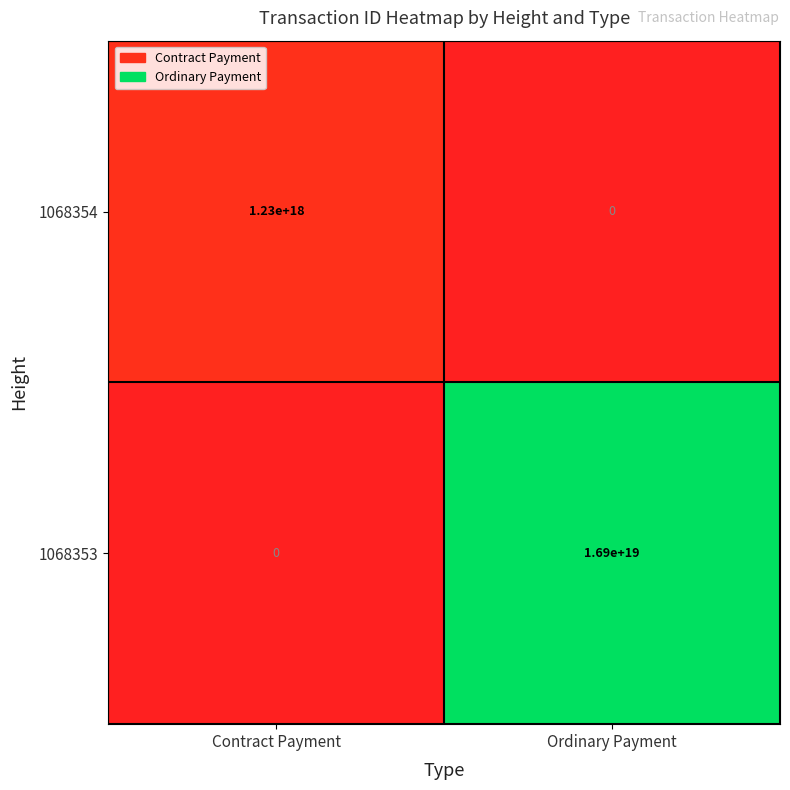

Rank the categories by 1068353 value from highest to lowest.

Ordinary Payment, Contract Payment